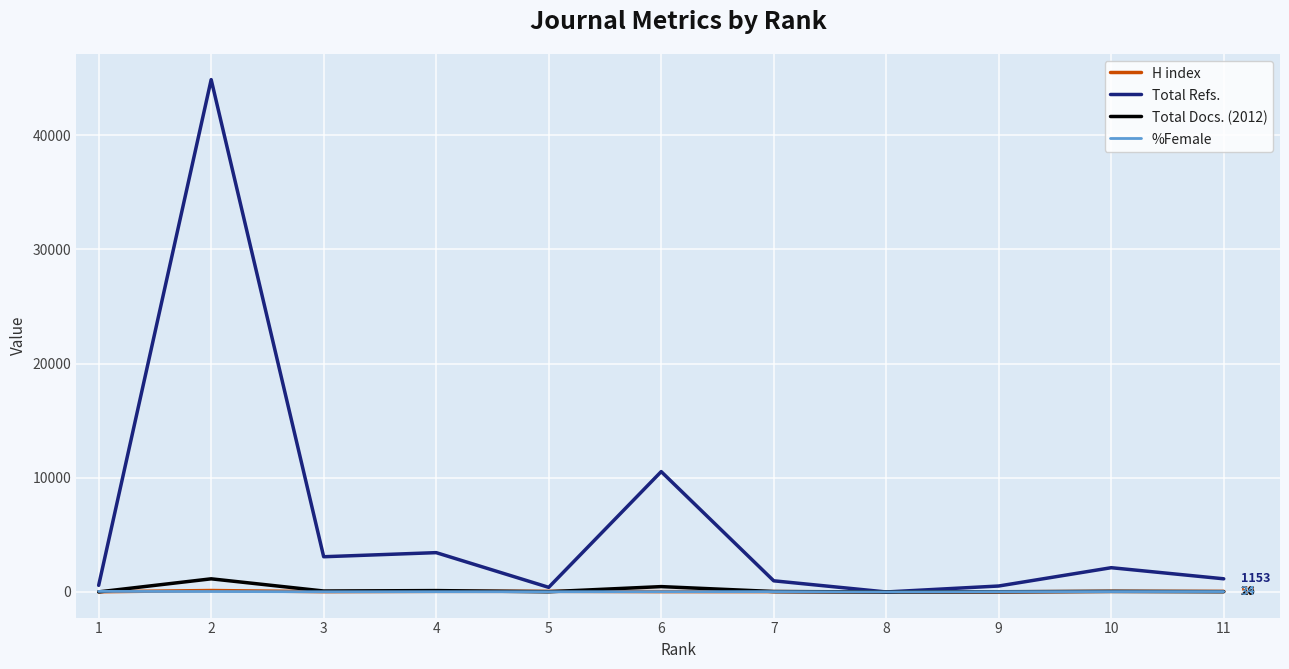

Which series has the largest total across all categories?

Total Refs.